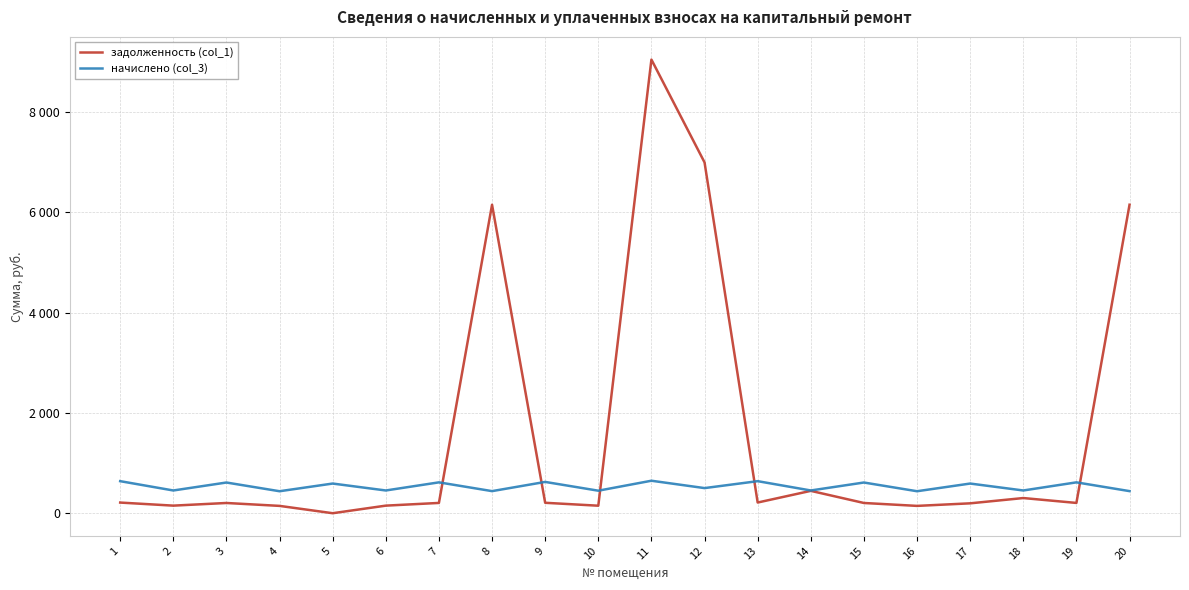

At how many categories does at least one series exceed 2153?

4